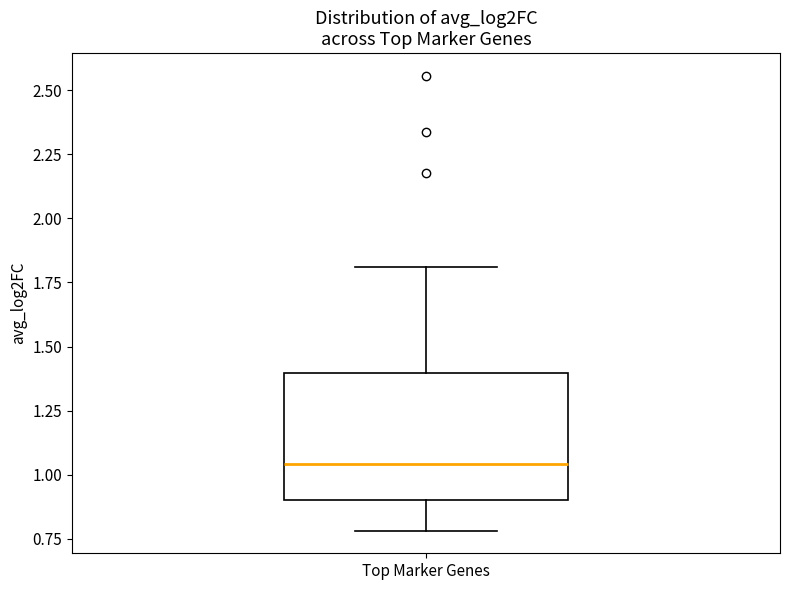

Where does the upper whisker of the box for Top Marker Genes end on the y-axis? The values are not printed on the chart, so give them approximately, as read against the axis.

1.80